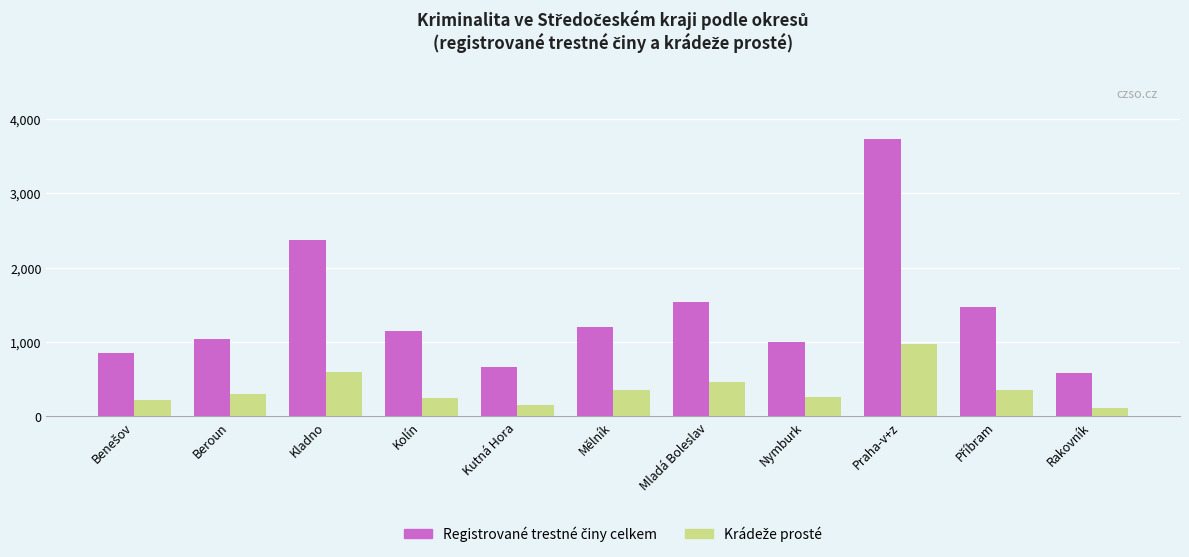

What is the total value across all series at Kutná Hora?

820